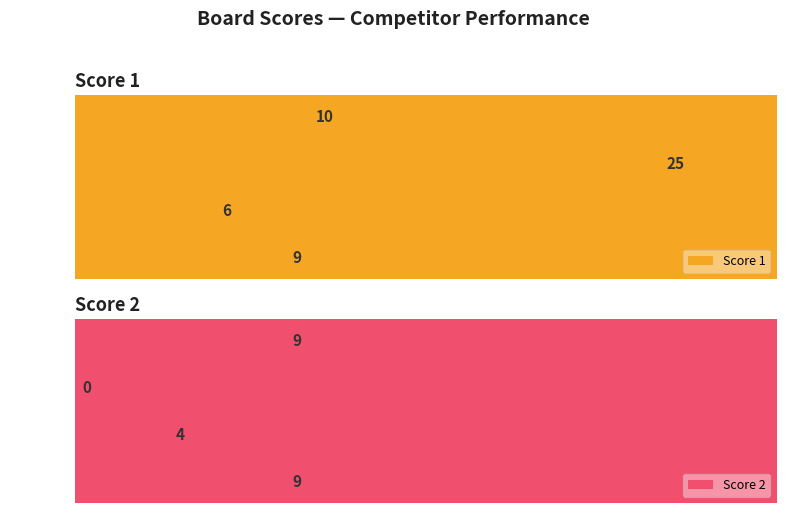

Rank the categories by Score 1 value from lowest to highest.

Board 2, Board 1, Board 4, Board 3